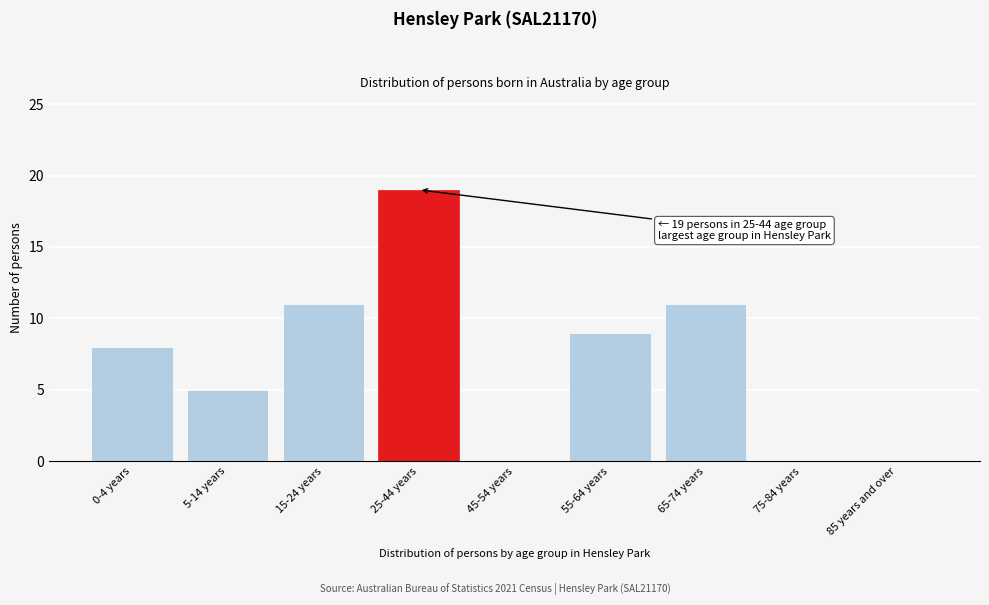

Reading left to right, what are all the values shown in this chart?

0-4 years=8	5-14 years=5	15-24 years=11	25-44 years=19	45-54 years=0	55-64 years=9	65-74 years=11	75-84 years=0	85 years and over=0